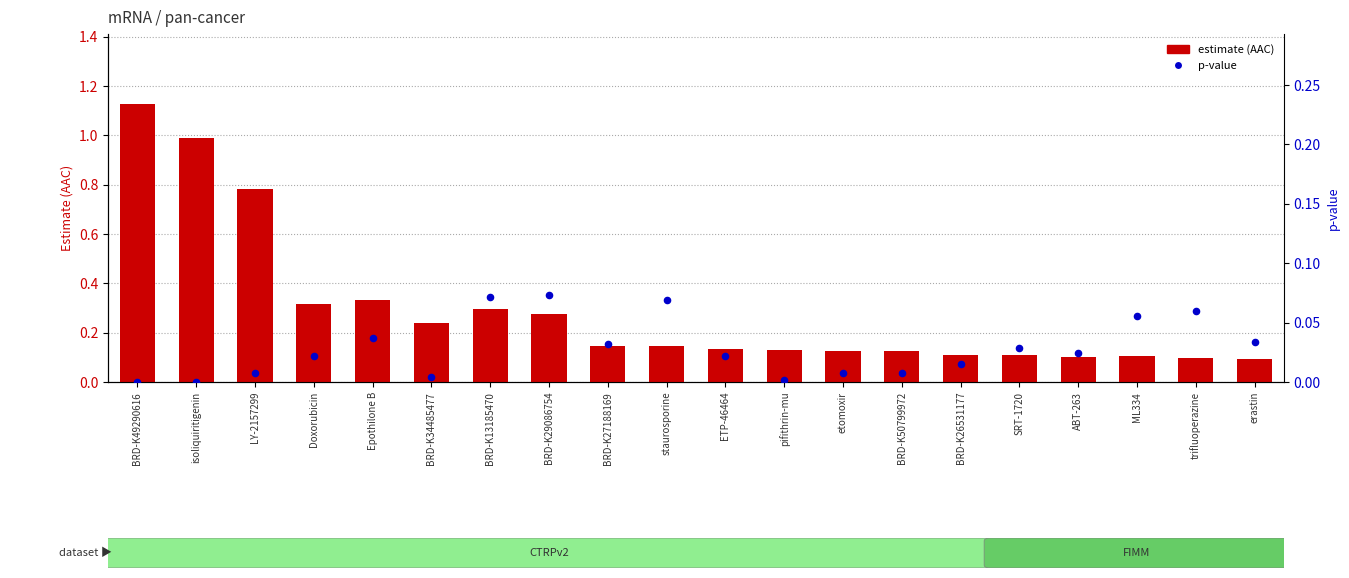

What are all the series names shown in the legend?

estimate (AAC), p-value